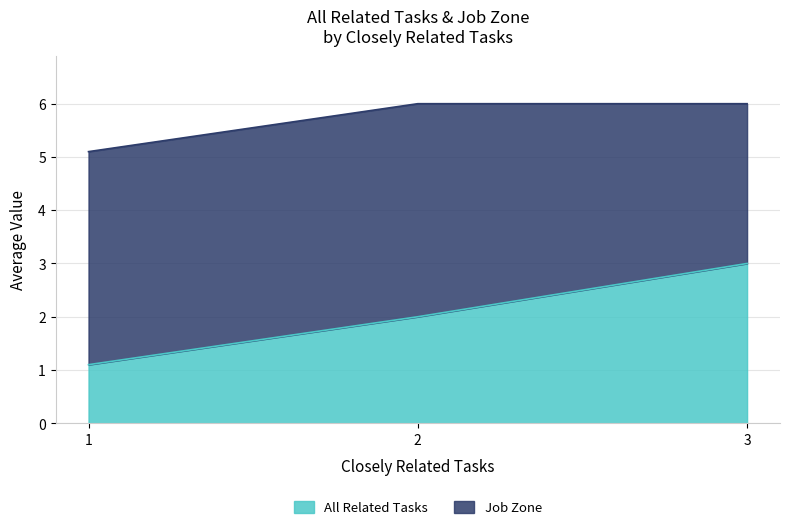

At 2, list the series in order from largest to smallest.

Job Zone, All Related Tasks